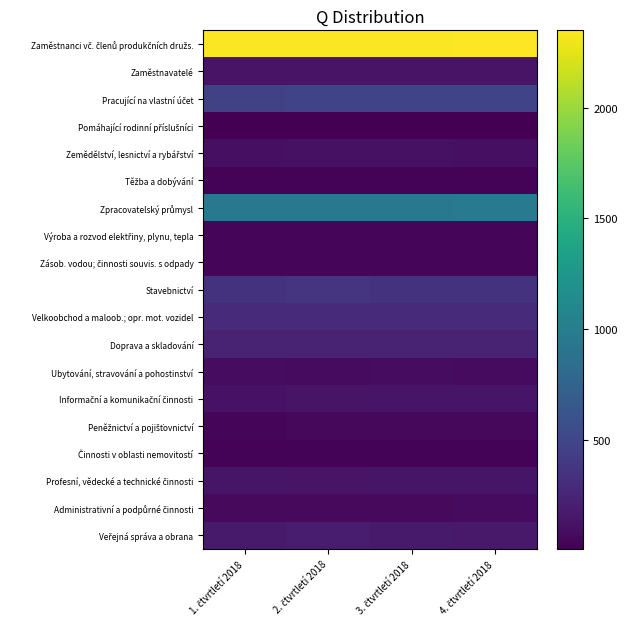

Between 3. čtvrtletí 2018 and 4. čtvrtletí 2018, which series saw the biggest shift?

Zpracovatelský průmysl